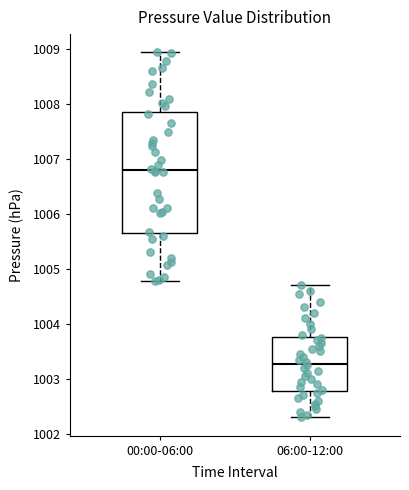

Which box is the tallest, from its lower edge to its upper edge?

00:00-06:00